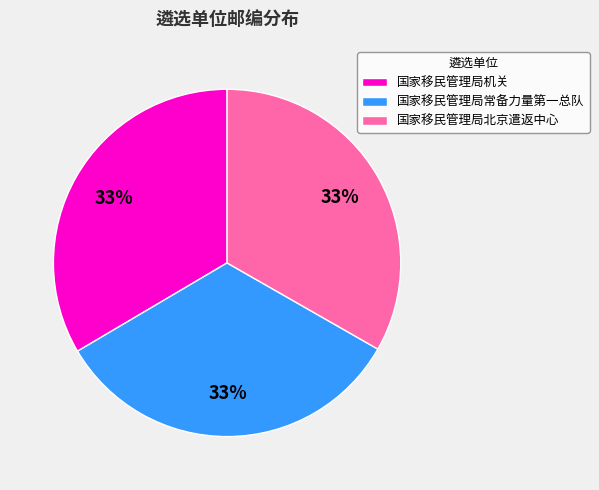

Do 国家移民管理局北京遣返中心 and 国家移民管理局机关 together represent more than half of the pie?

Yes